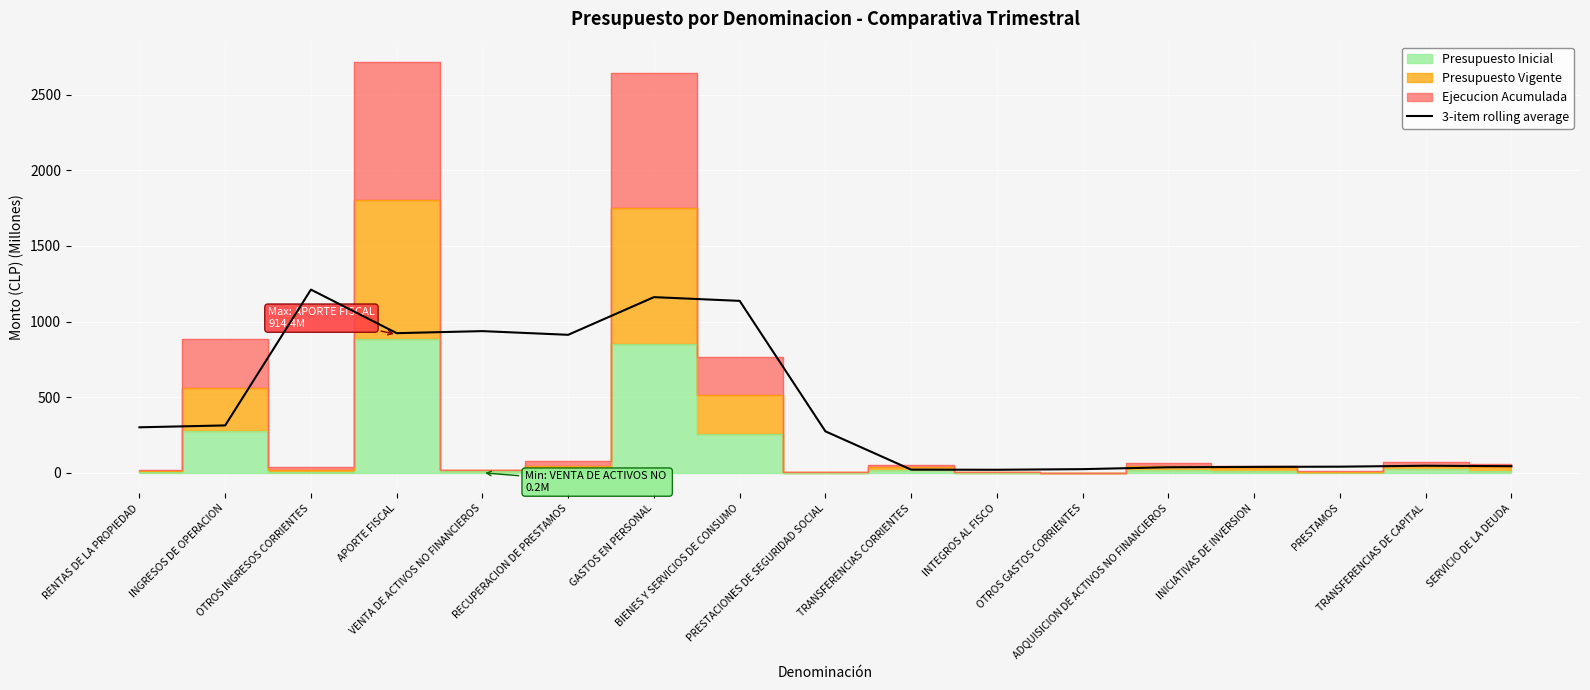

Where is the data nearest to the value 615?

RECUPERACION DE PRESTAMOS